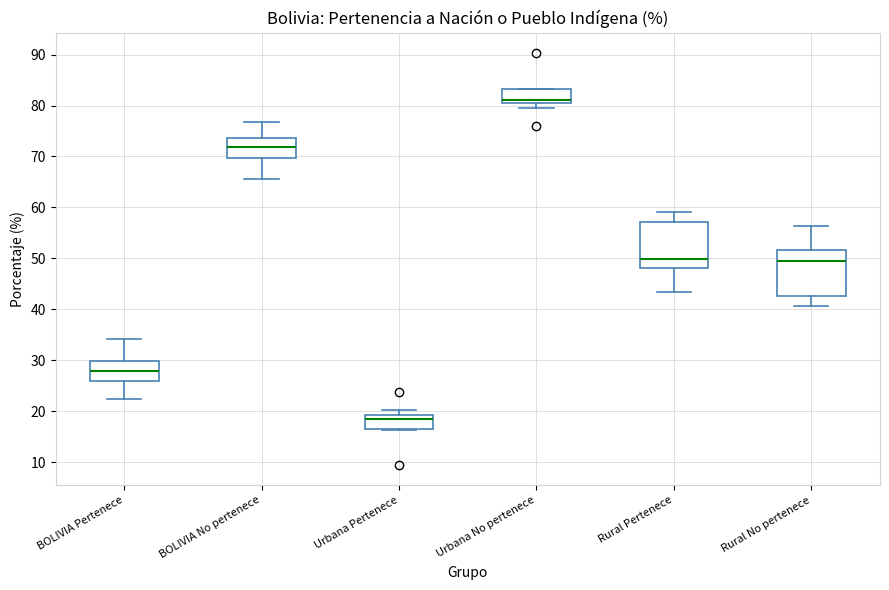

Which box's median line is the lowest?

Urbana Pertenece